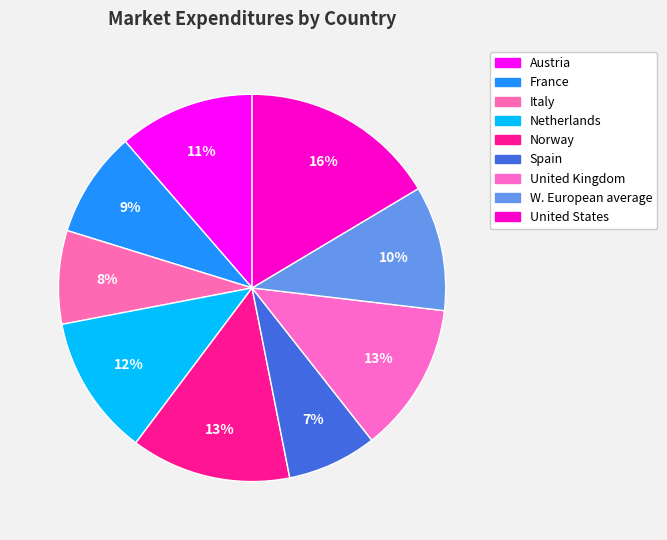

Is the sum of France and W. European average greater than half?

No